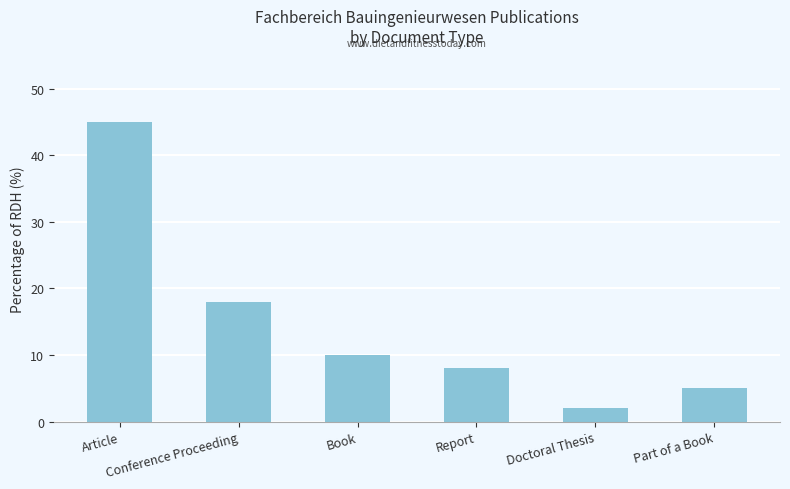

The chart shows a value of 45 at Article. True or false?

True